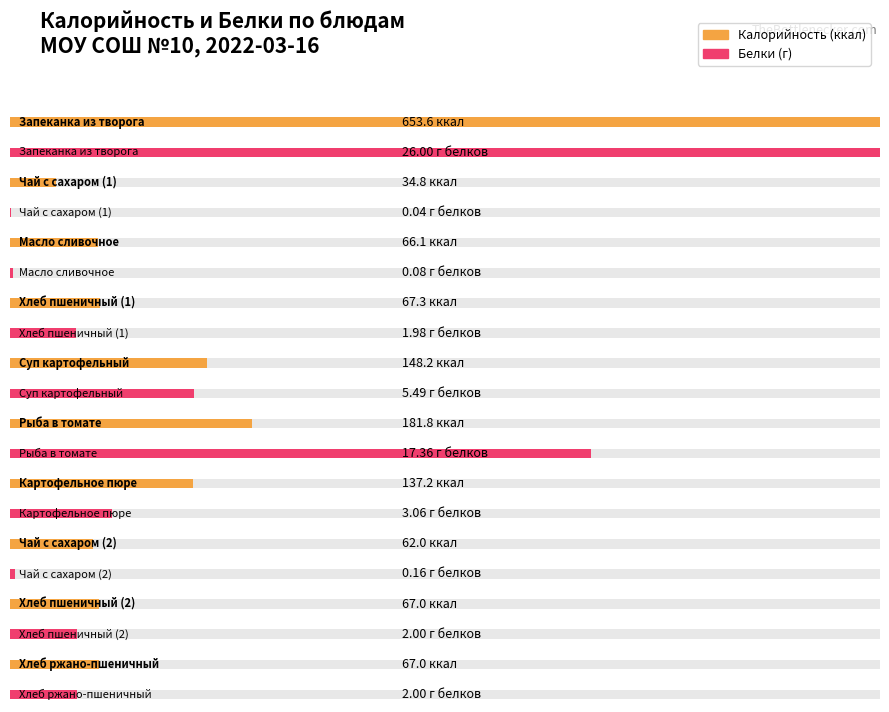

At which category is the sum across all series the highest?

Запеканка из творога